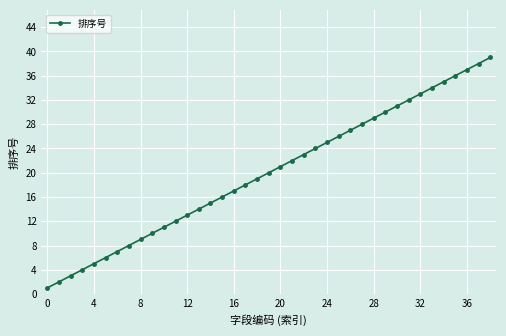

What is the smallest value displayed?

1